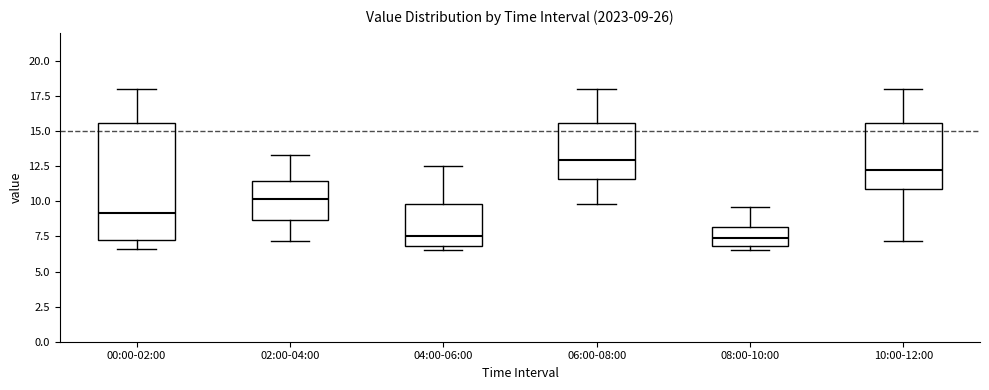

Comparing the boxes themselves (not the whiskers), which one is the tallest?

00:00-02:00